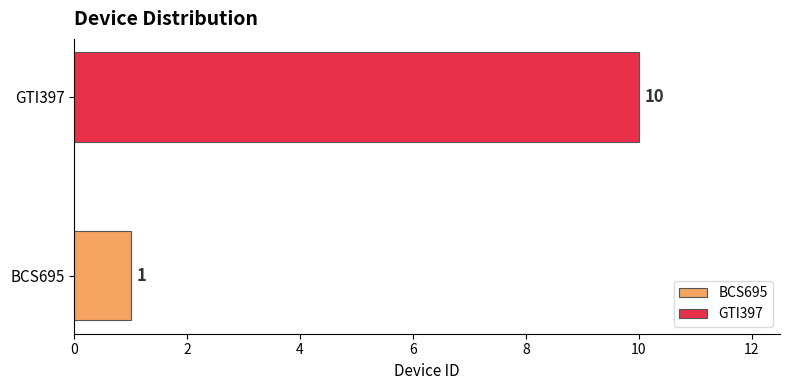

Rank the categories by value from lowest to highest.

BCS695, GTI397